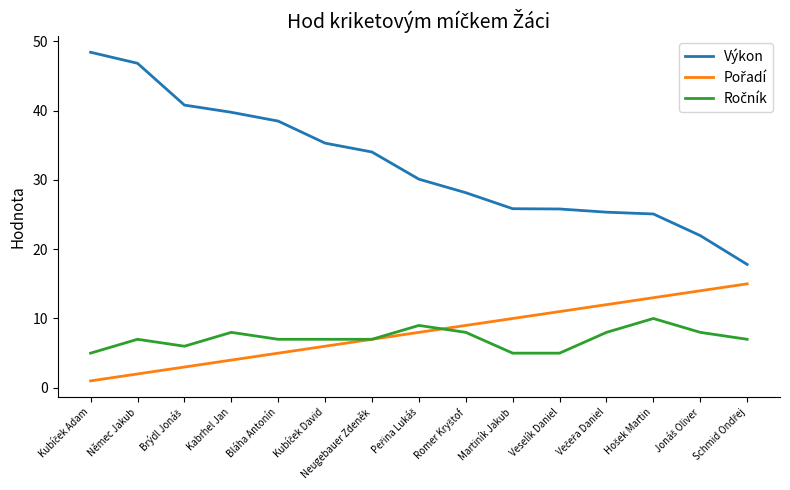

Read the Výkon value at Martiník Jakub.

25.8